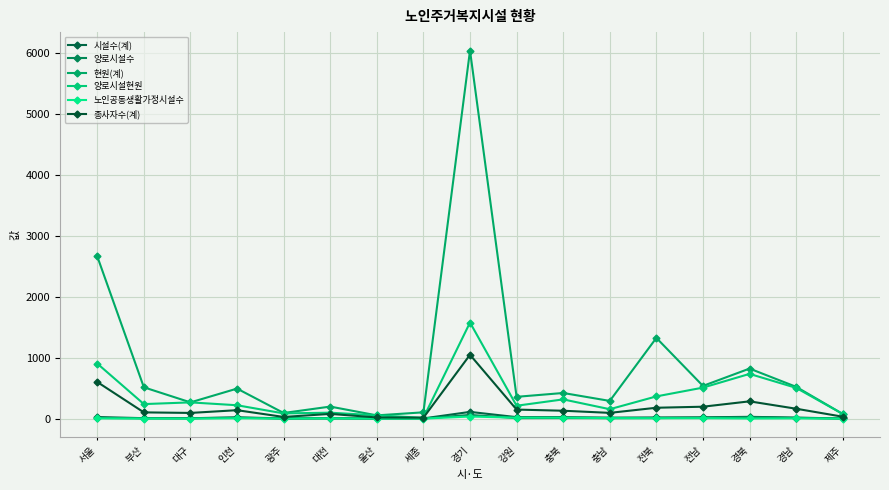

At which label does 양로시설수 reach its peak?

경기